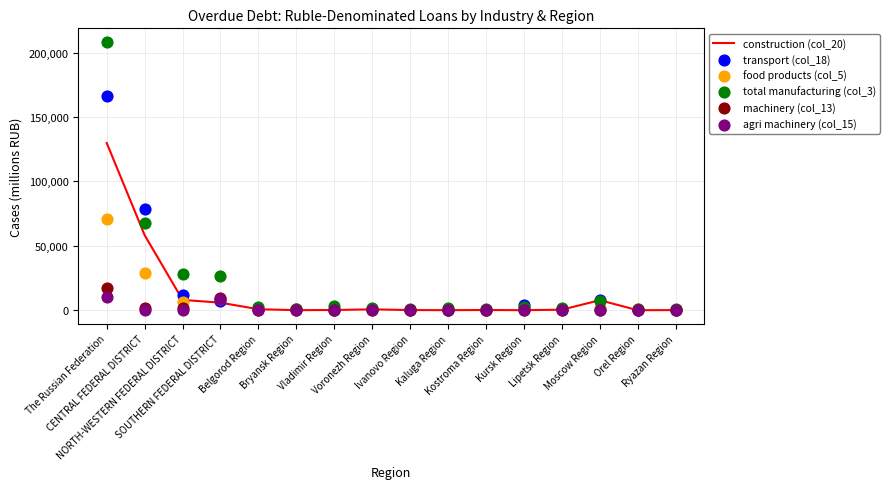

Which series has the largest total across all categories?

total manufacturing (col_3)